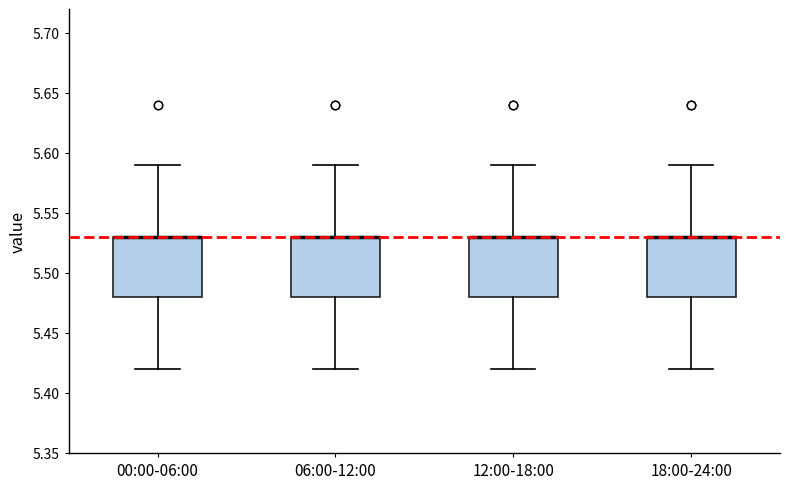

Reading left to right, read every box against the y-axis: the position of its median line, the range the box covers, and the ends of its whiskers. The values are not printed on the chart, so give them approximately, as read against the axis.

00:00-06:00: median 5.53 (drawn on the box's upper edge), box 5.48 to 5.53, whiskers 5.42 to 5.59
06:00-12:00: median 5.53 (drawn on the box's upper edge), box 5.48 to 5.53, whiskers 5.42 to 5.59
12:00-18:00: median 5.53 (drawn on the box's upper edge), box 5.48 to 5.53, whiskers 5.42 to 5.59
18:00-24:00: median 5.53 (drawn on the box's upper edge), box 5.48 to 5.53, whiskers 5.42 to 5.59